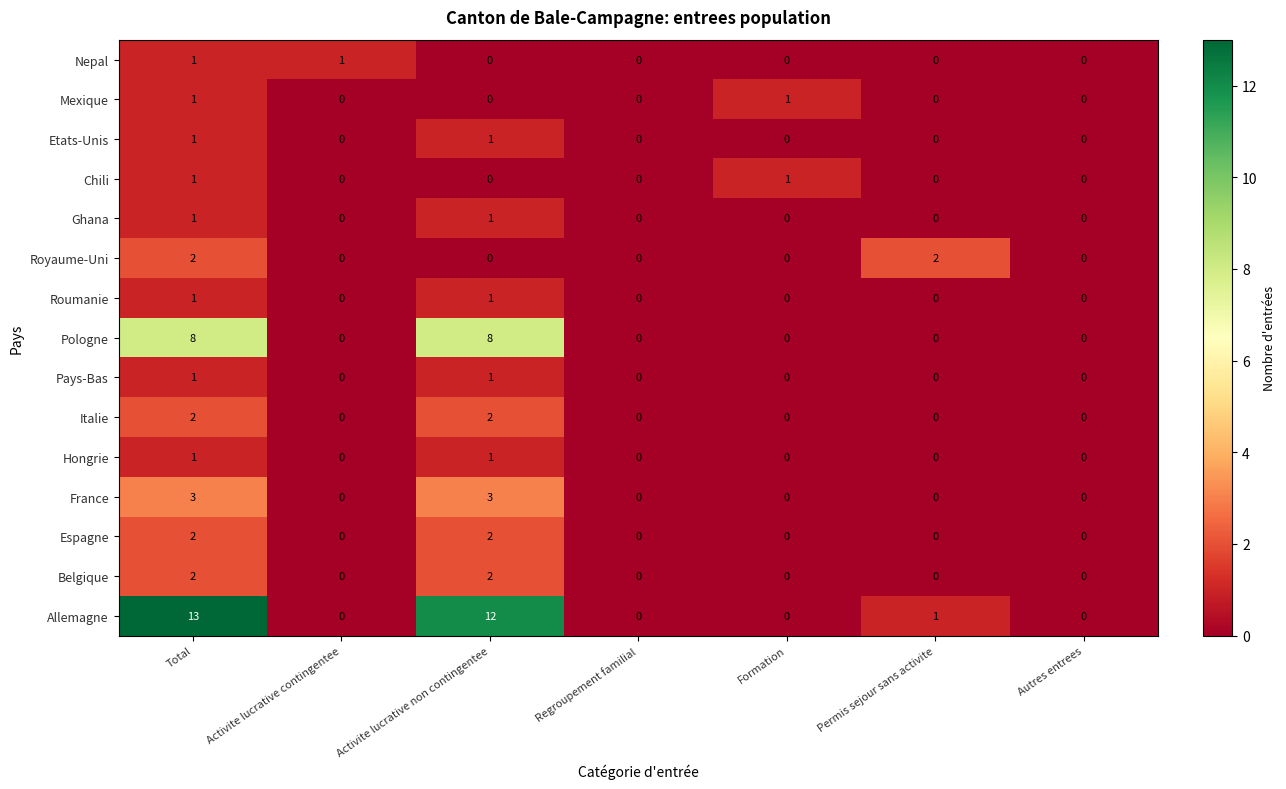

What is the sum of all Royaume-Uni values?

4